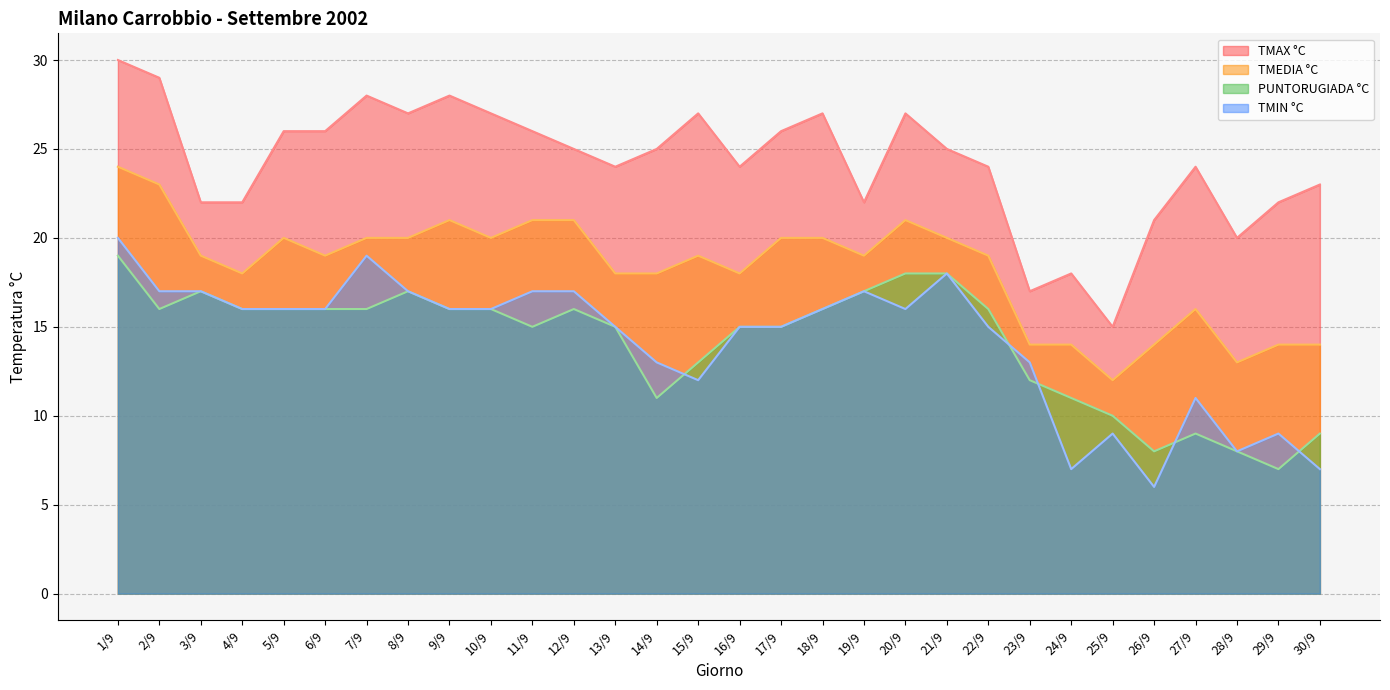

Does the chart display data point markers on the line(s)?

No